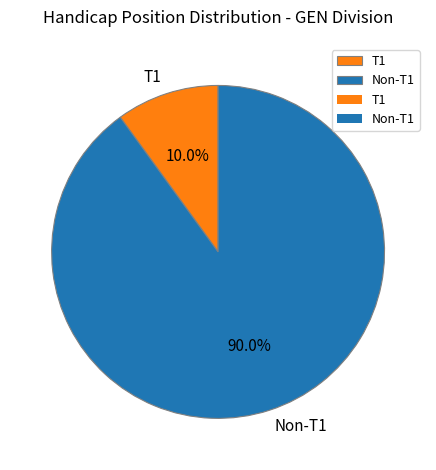

Which slice is the largest?

Non-T1